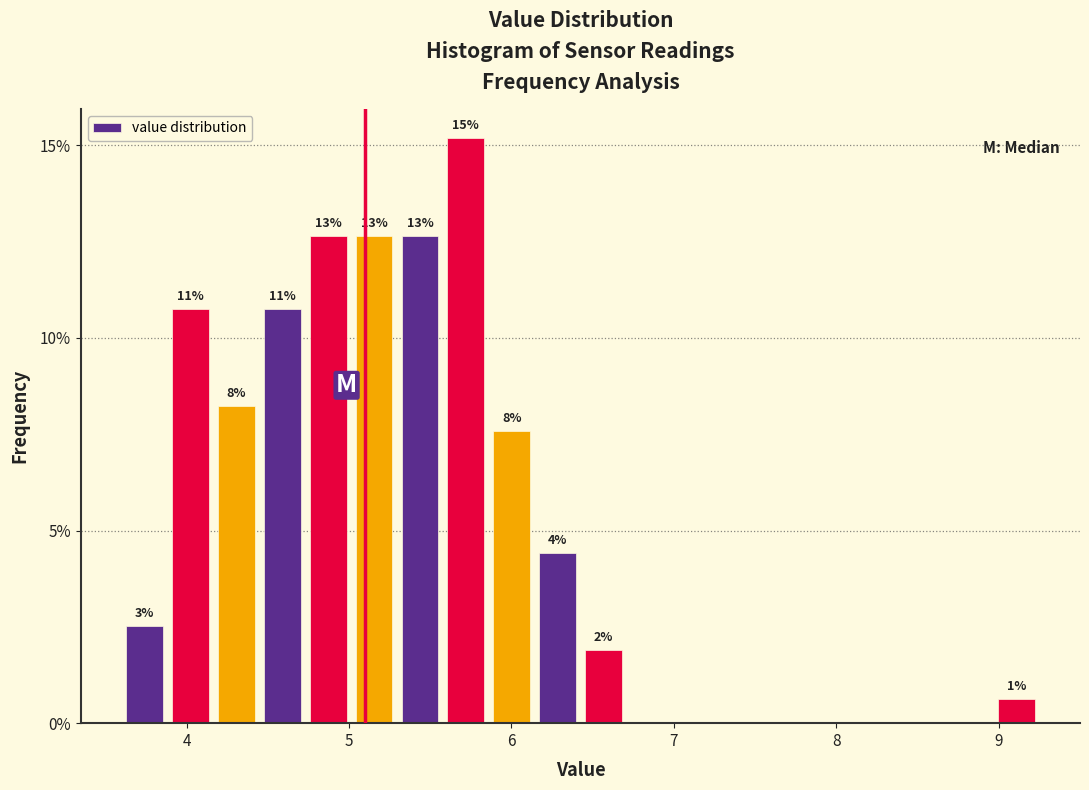

Around what value on the x-axis is the tallest bar? Give the approximate position of its centre, as read against the axis.

5.7